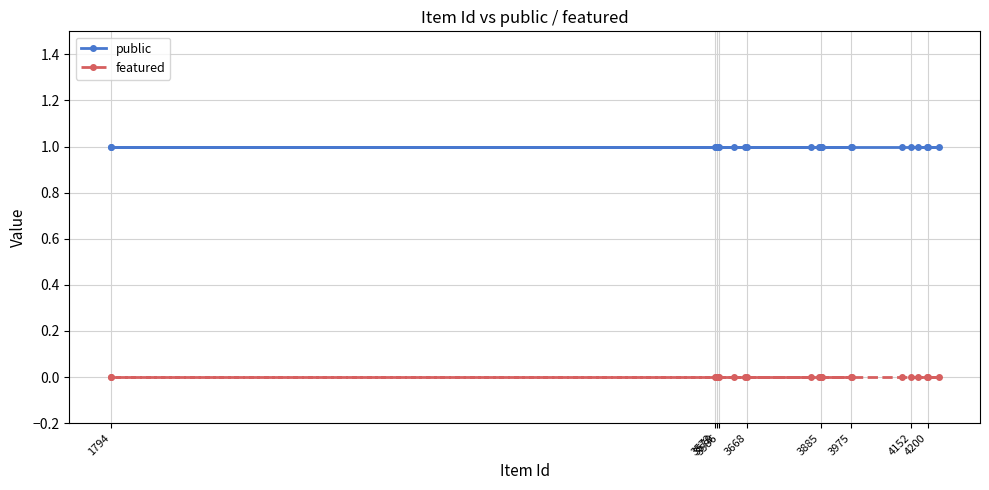

Which series has the largest total across all categories?

public